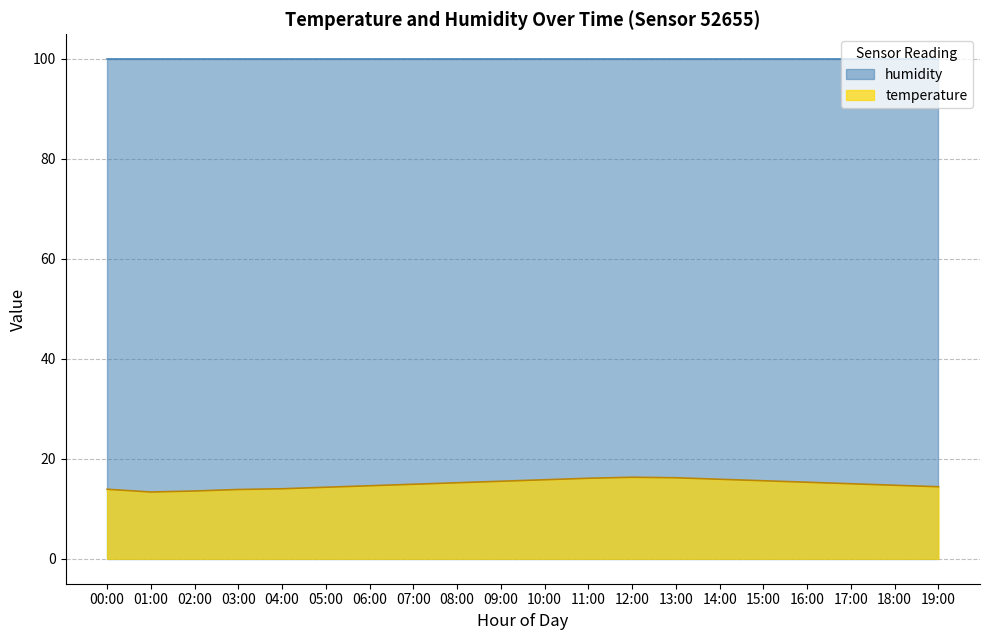

What position from the right is 19:00?

1